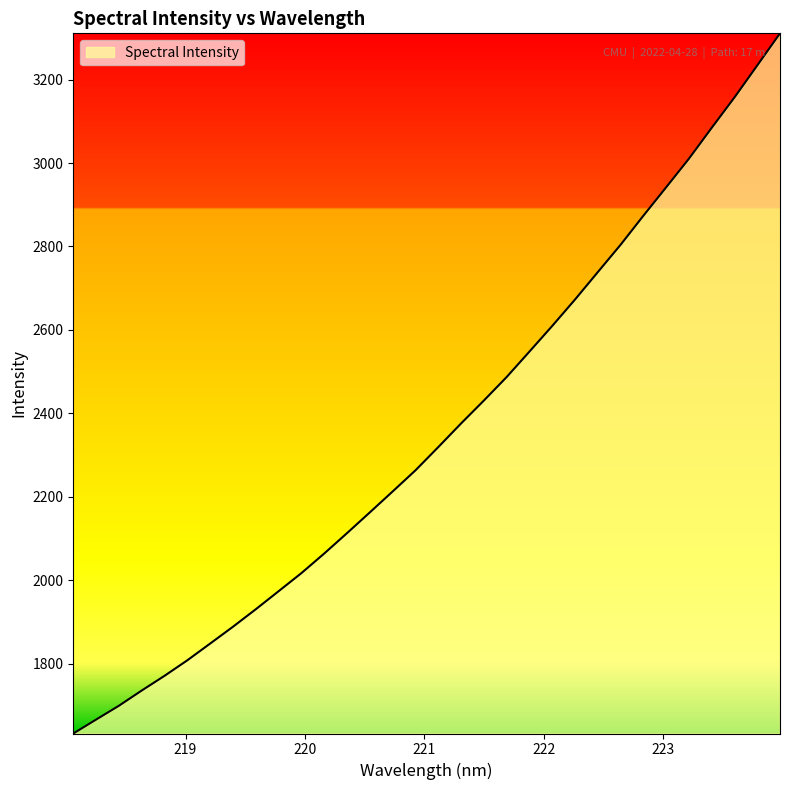

What is the difference between the maximum and minimum values?

1677.6